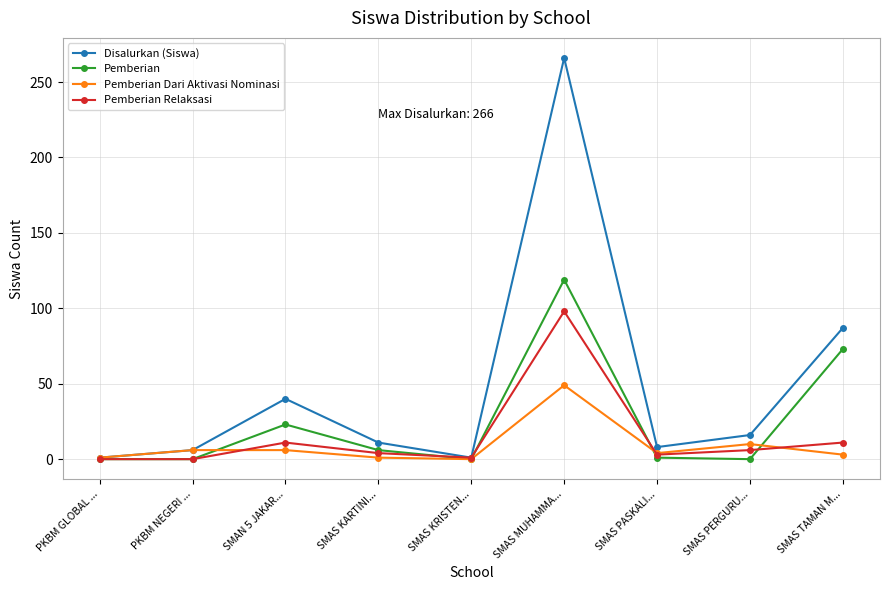

Where is the first local maximum for Pemberian Relaksasi?

SMAN 5 JAKAR...